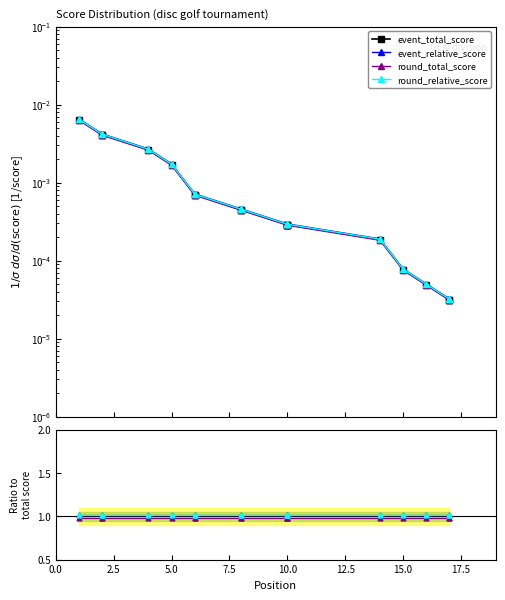

True or false: round_relative_score and event_relative_score intersect in this chart.

False